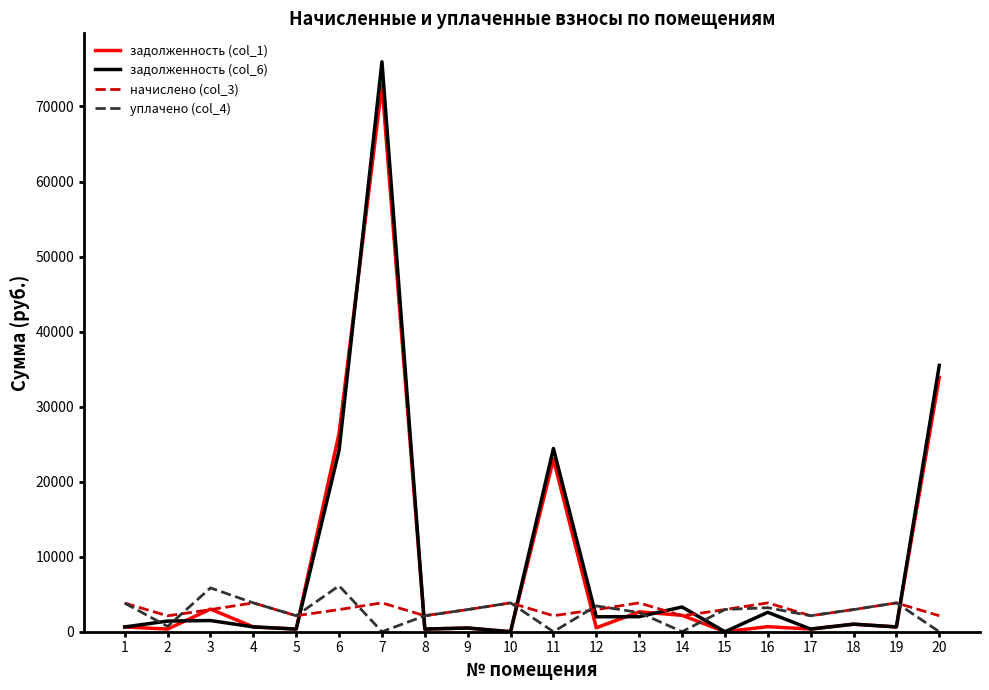

Is the value of задолженность (col_1) at 11 greater than the value of уплачено (col_4) at 1?

Yes